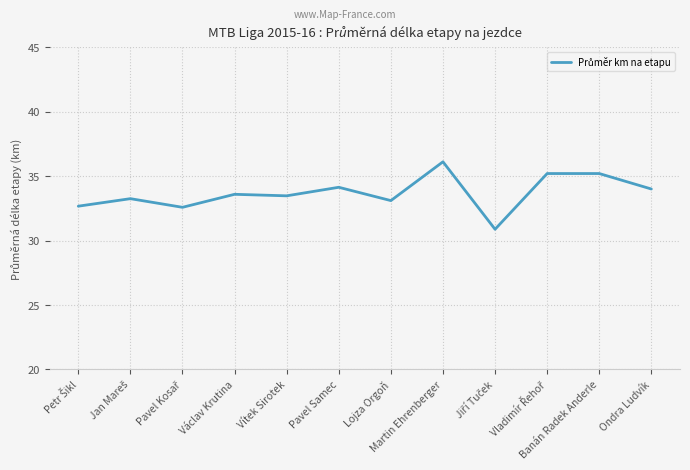

The chart shows a value of 33.6 at Václav Krutina. True or false?

True